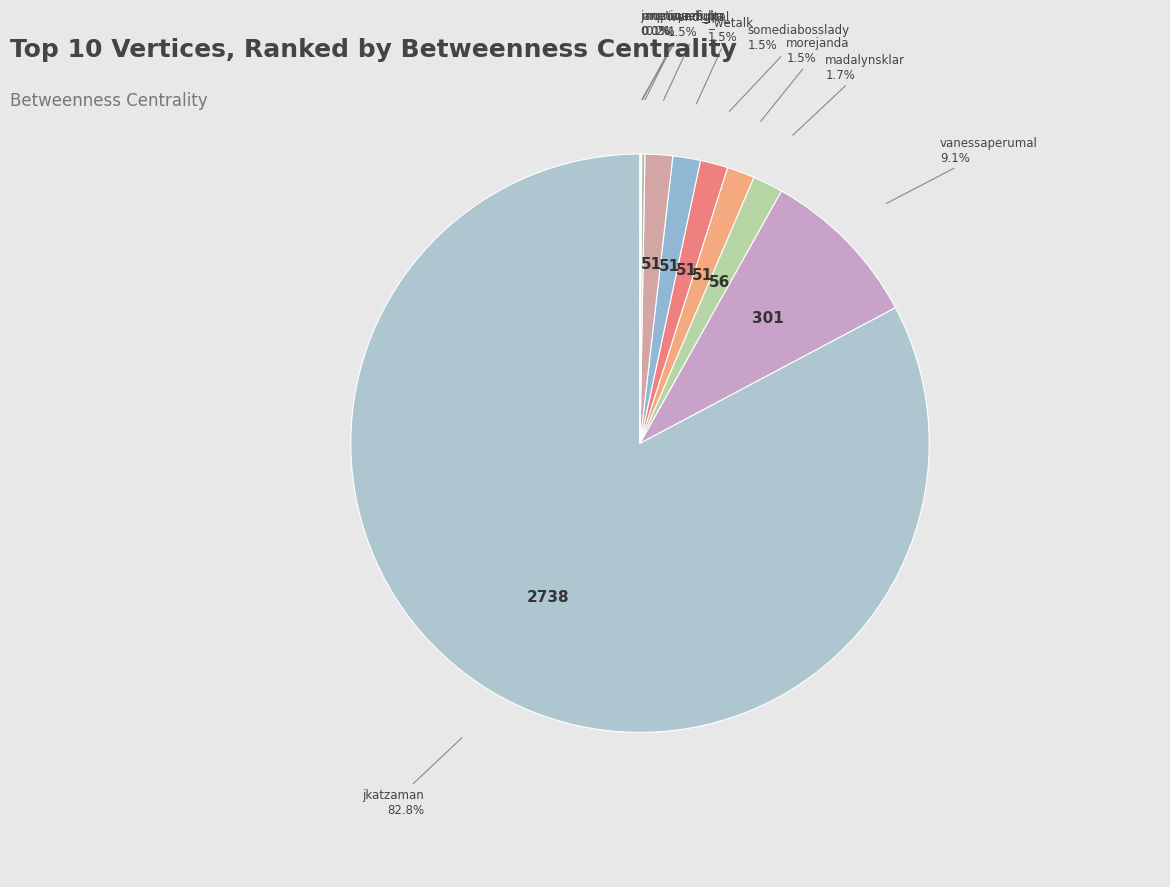

Which category accounts for the majority?

jkatzaman